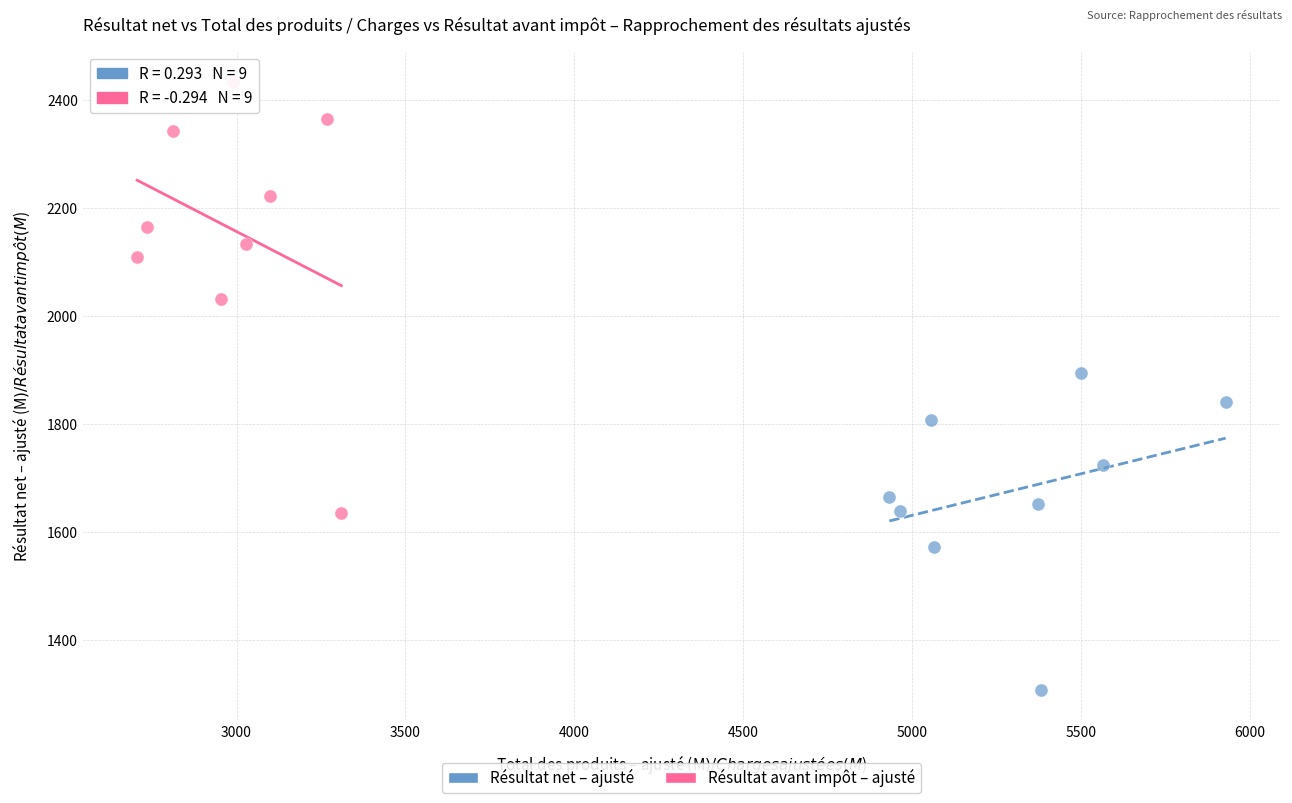

What are all the series names shown in the legend?

Résultat net – ajusté, Résultat avant impôt – ajusté